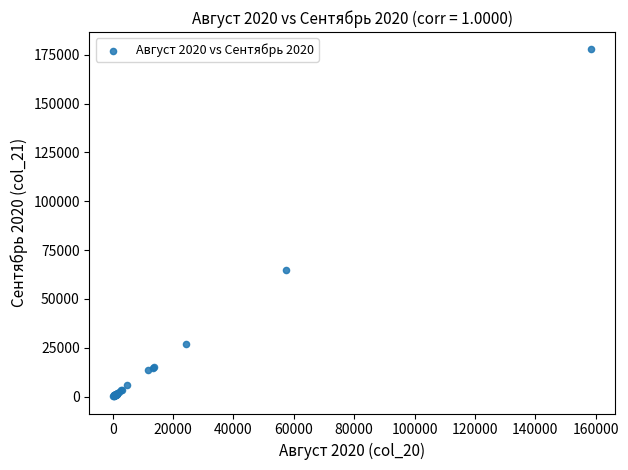

What Y value in the scatter plot is closest to 88999?

64920